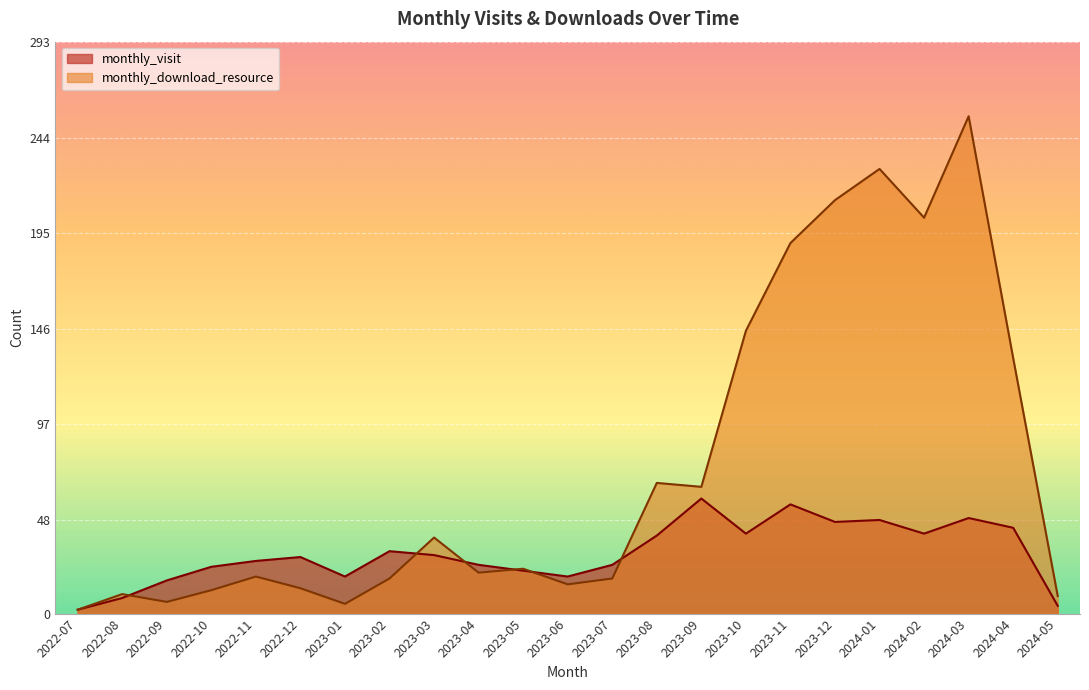

True or false: monthly_visit and monthly_download_resource intersect in this chart.

True